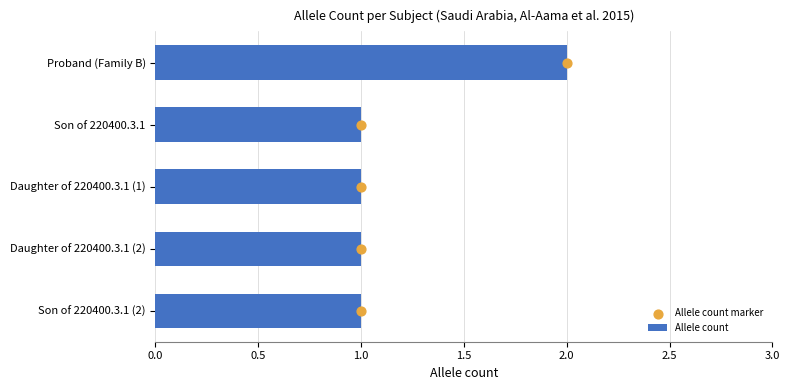

Which series reaches the maximum Y coordinate?

Allele count marker